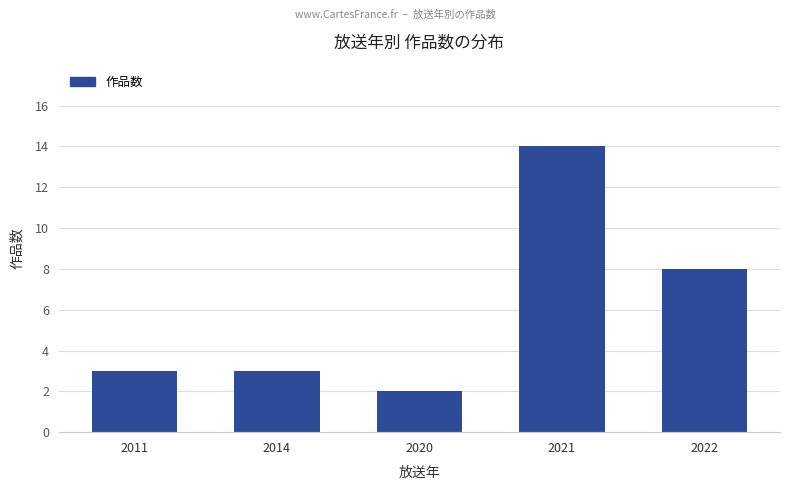

What is the maximum value shown in the chart?

14